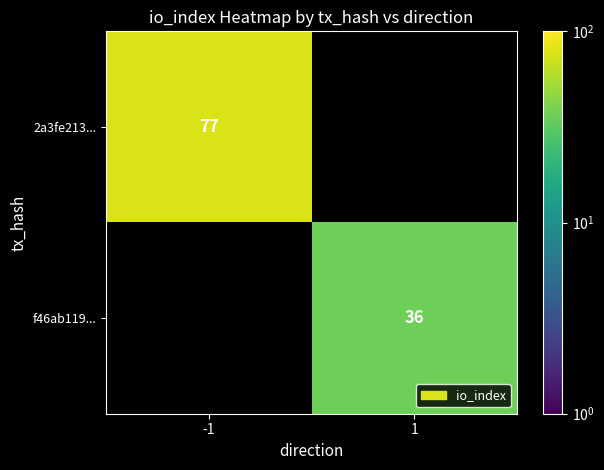

Is it true that f46ab119... equals 36 at 1?

True